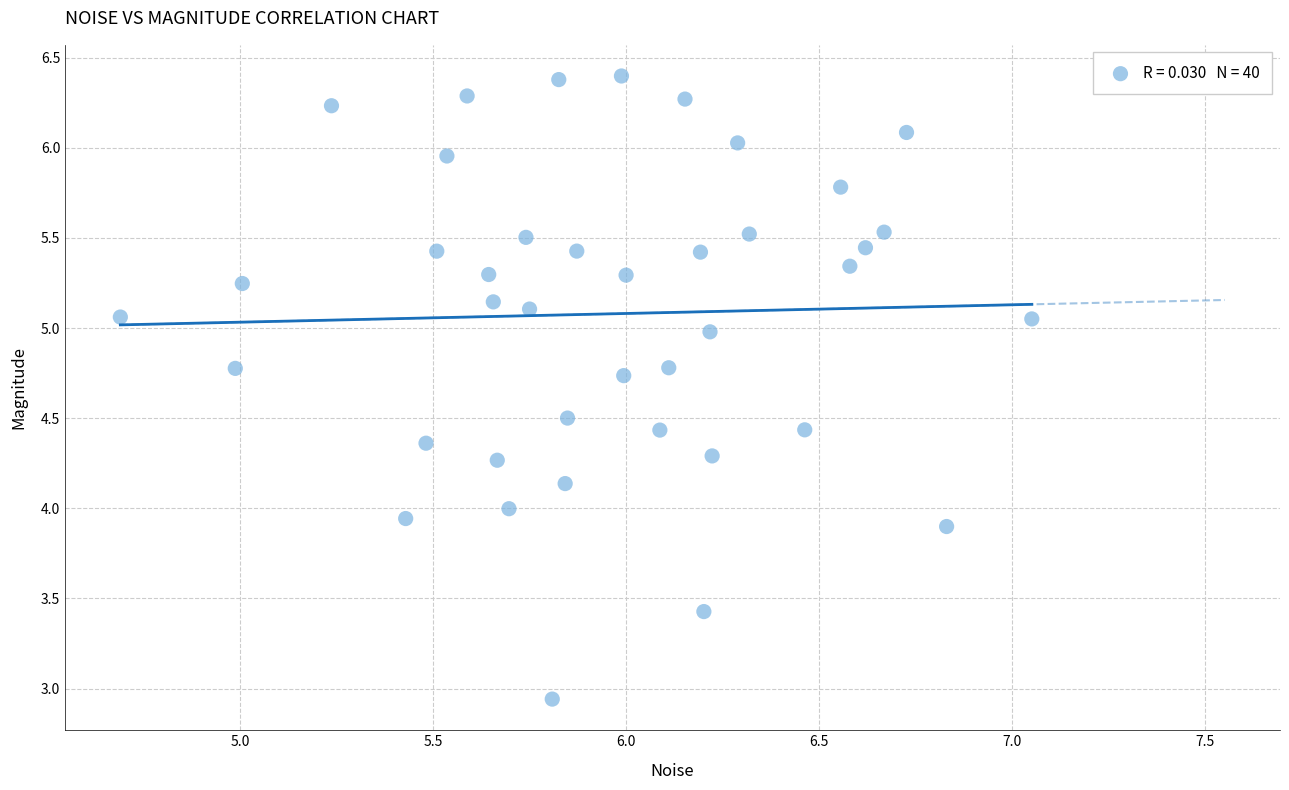

What is the range of Y values (max minus min)?

3.5